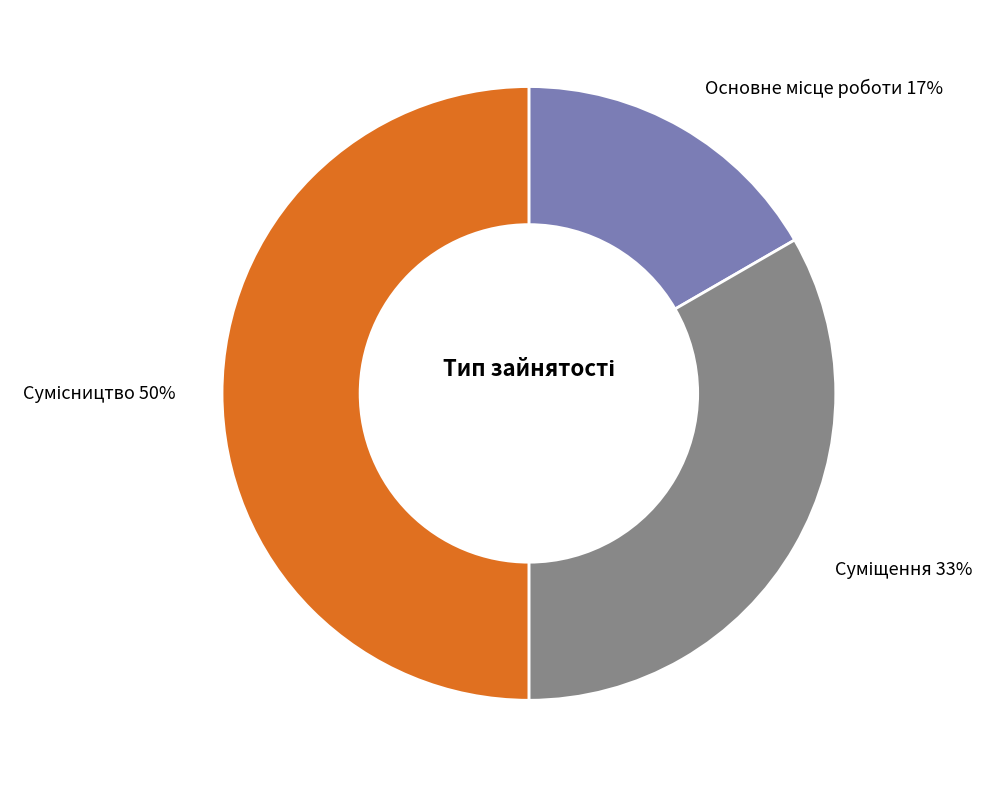

To the nearest percent, what is the difference between the largest and smallest slice percentages?

33%